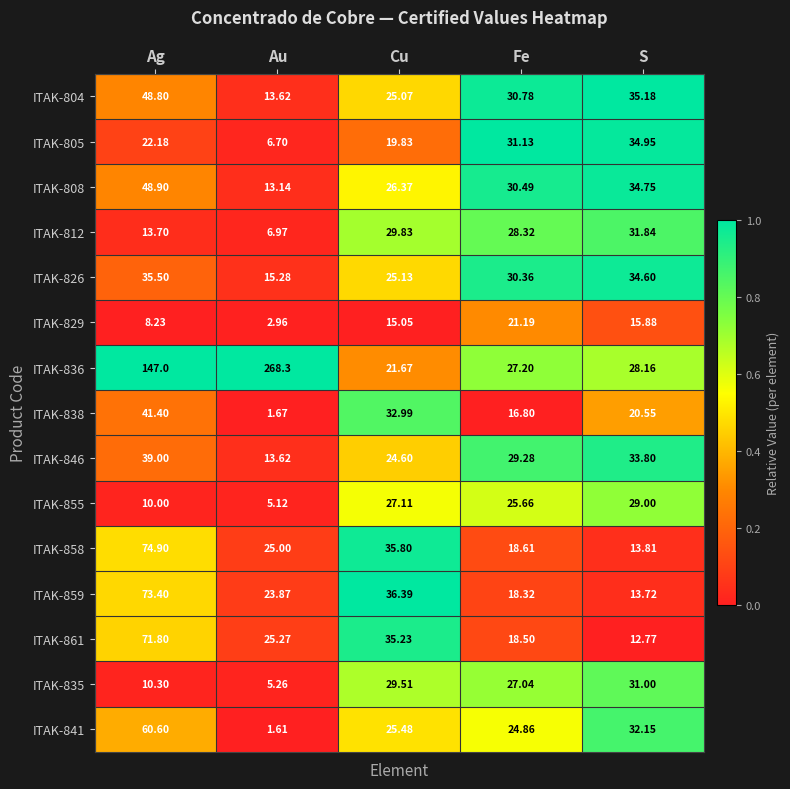

How many values in the ITAK-804 series are below 30?

2